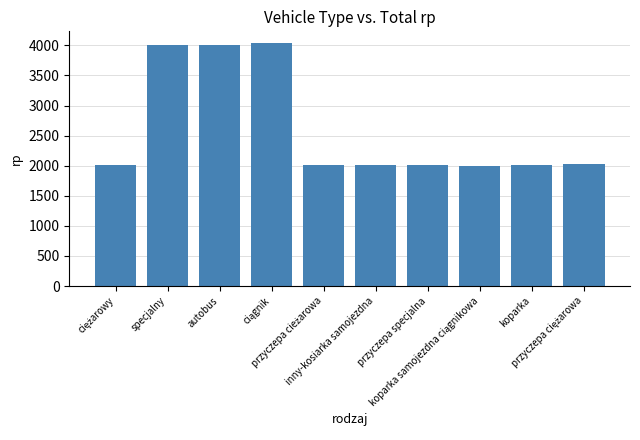

What is the difference between the maximum and minimum values?

2043